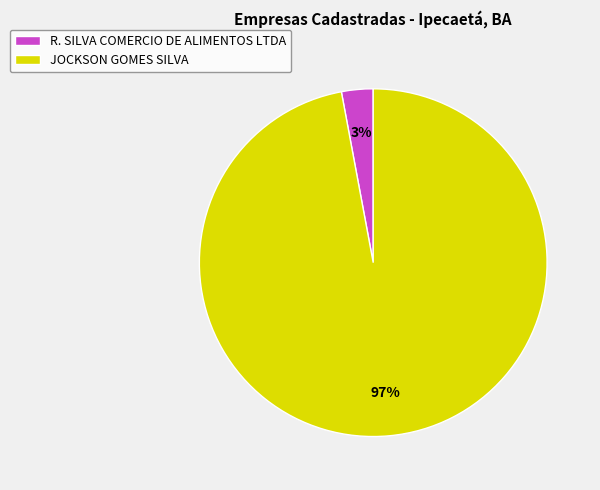

Which has a higher value, R. SILVA COMERCIO DE ALIMENTOS LTDA or JOCKSON GOMES SILVA?

JOCKSON GOMES SILVA